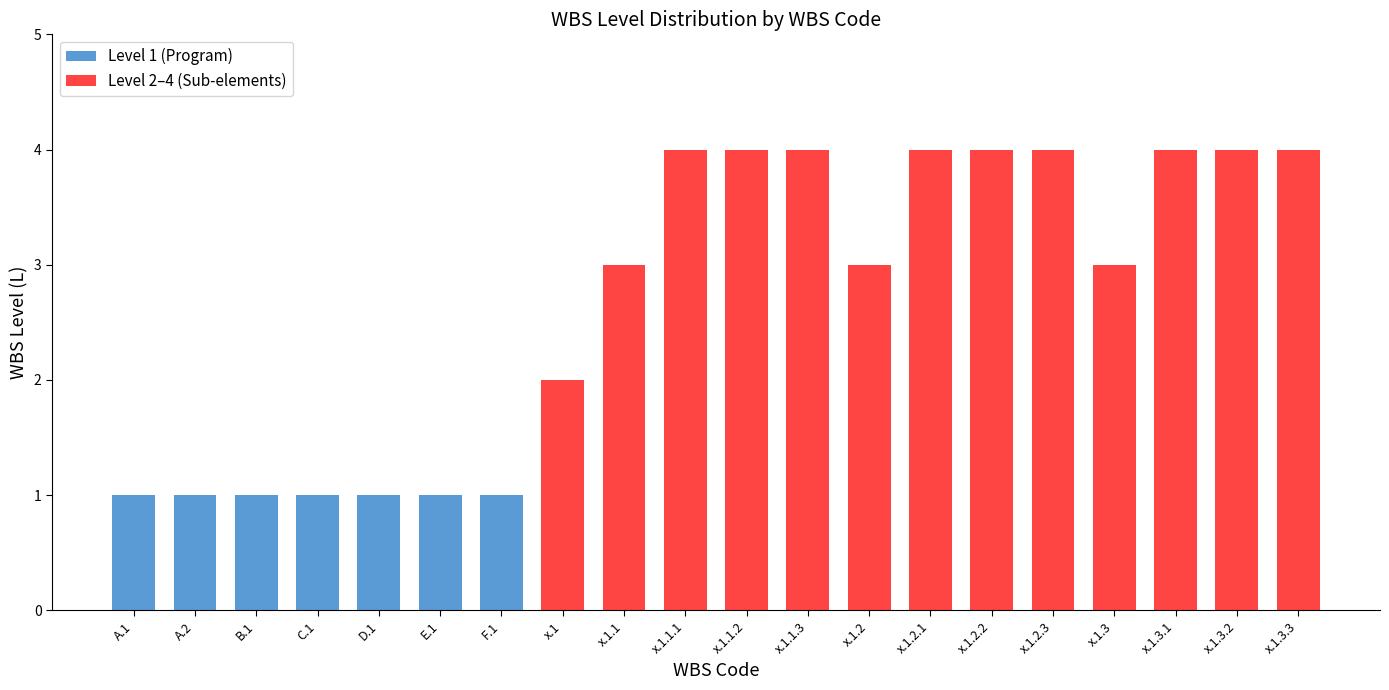

At how many categories does at least one series exceed 2?

12